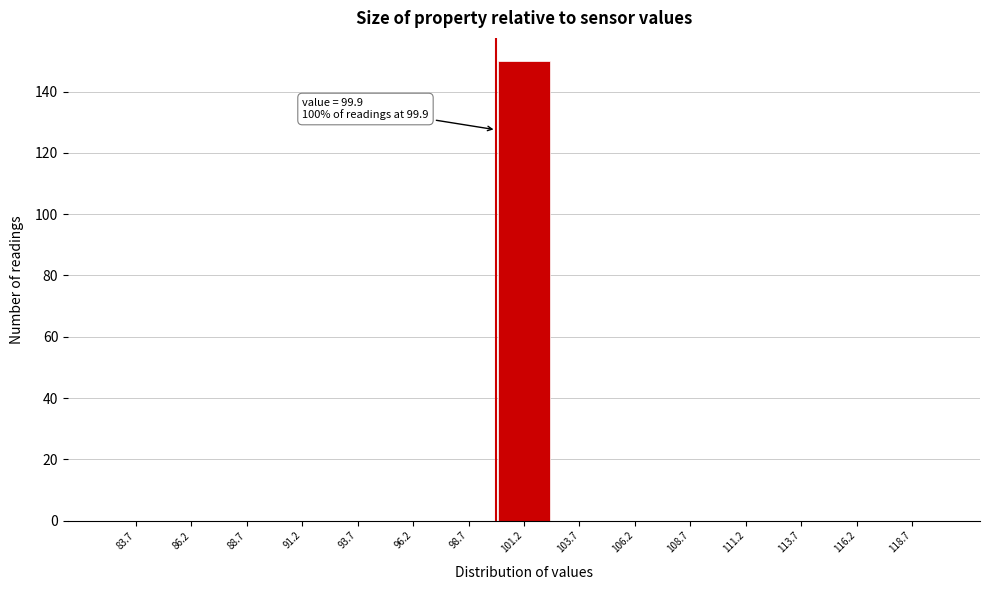

Over which range of the x-axis is the bar tallest?

99.9 to 102.4